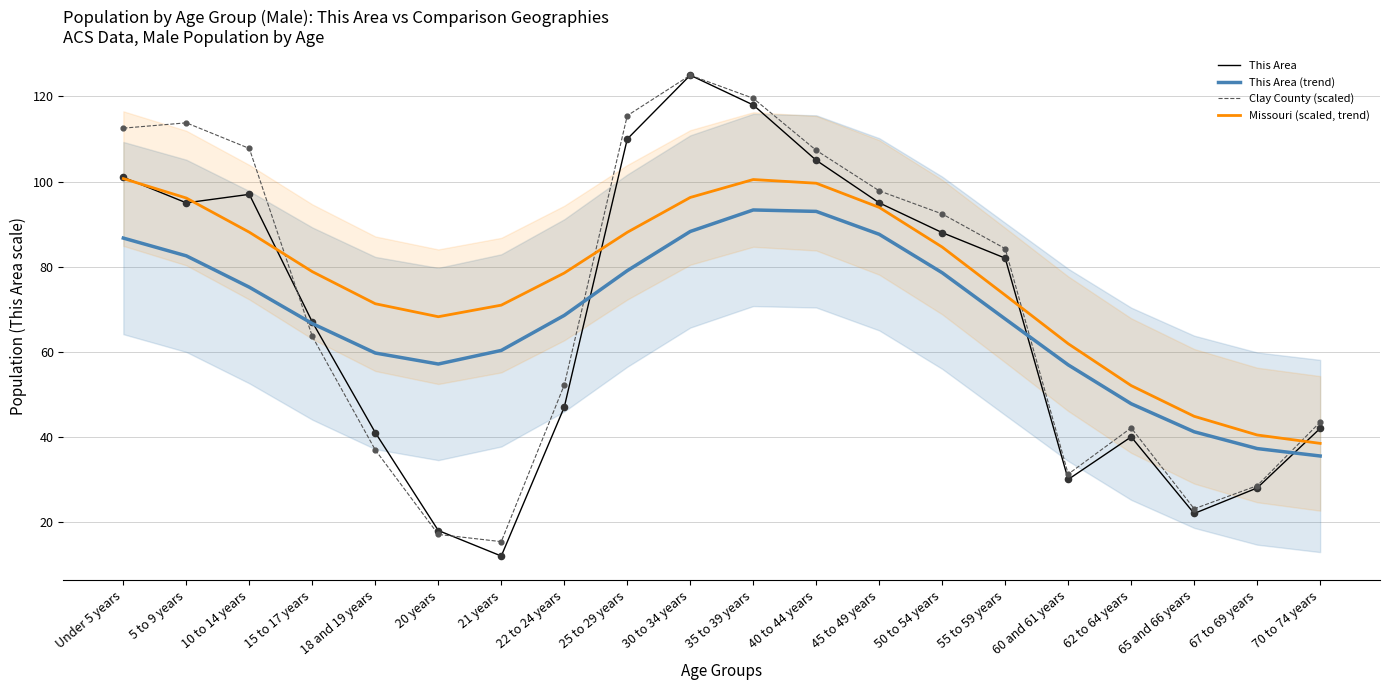

At which category is the sum across all series the highest?

30 to 34 years